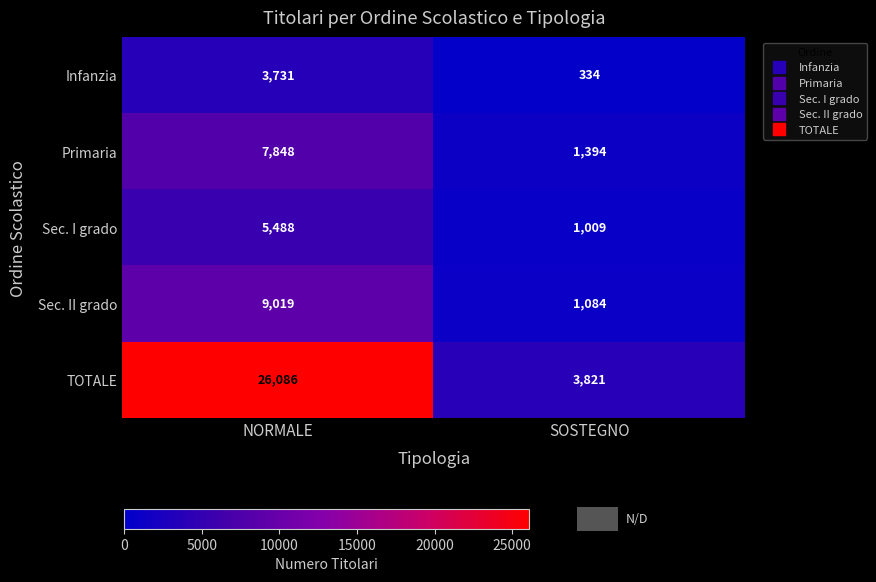

What is the difference between the highest and lowest values at NORMALE?

22355